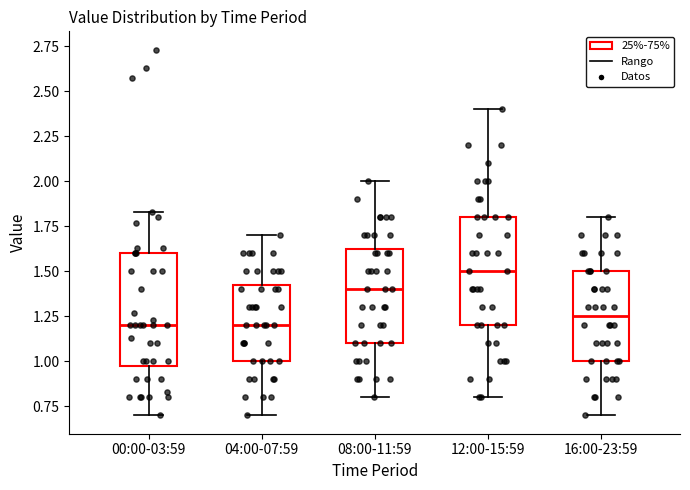

Where does the median line of the box for 16:00-23:59 sit on the y-axis? The values are not printed on the chart, so give them approximately, as read against the axis.

1.25